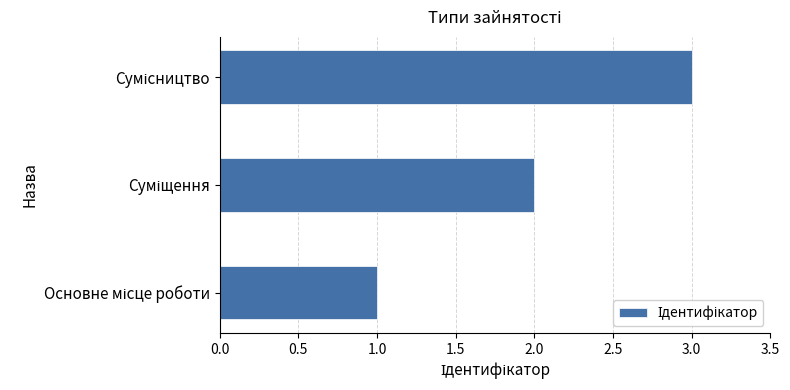

What is the greatest value displayed?

3